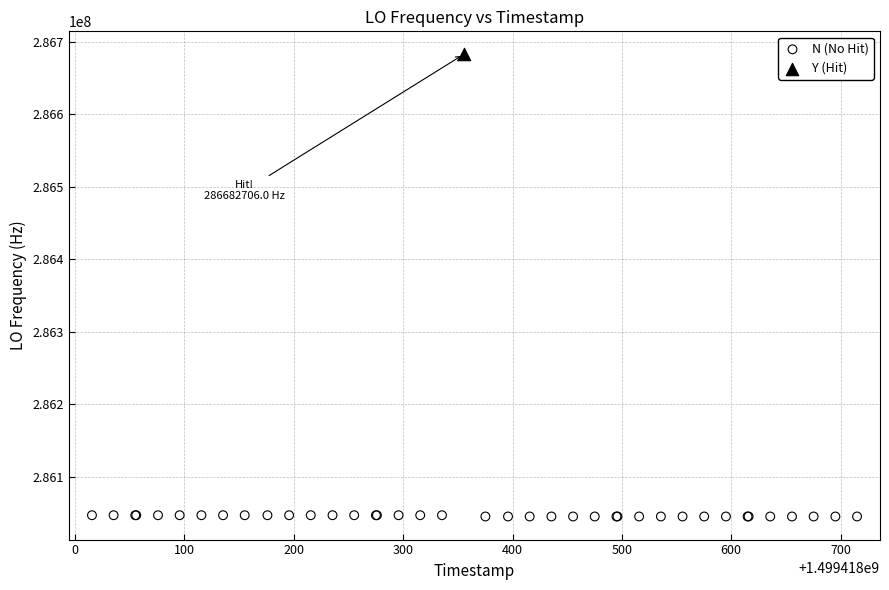

What are all the series names shown in the legend?

N (No Hit), Y (Hit)